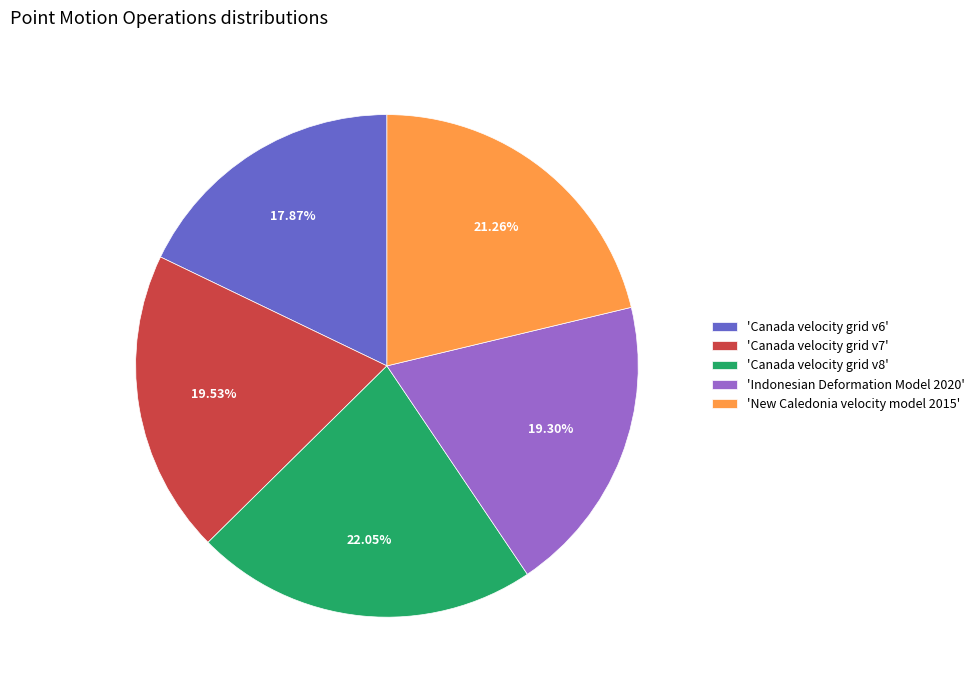

Does any single category account for the majority?

No